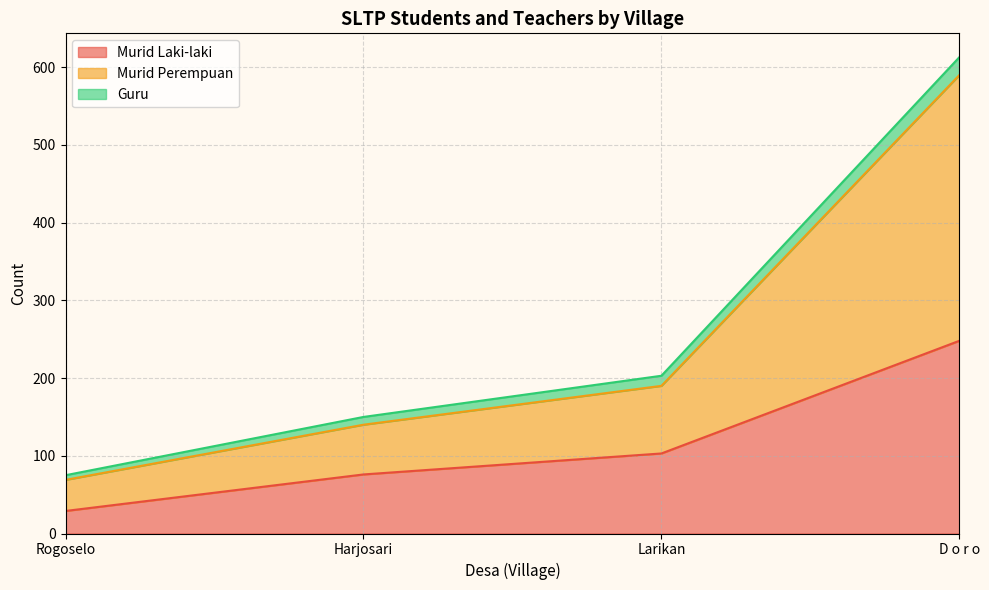

At which label is Murid Laki-laki closest to 138?

Larikan